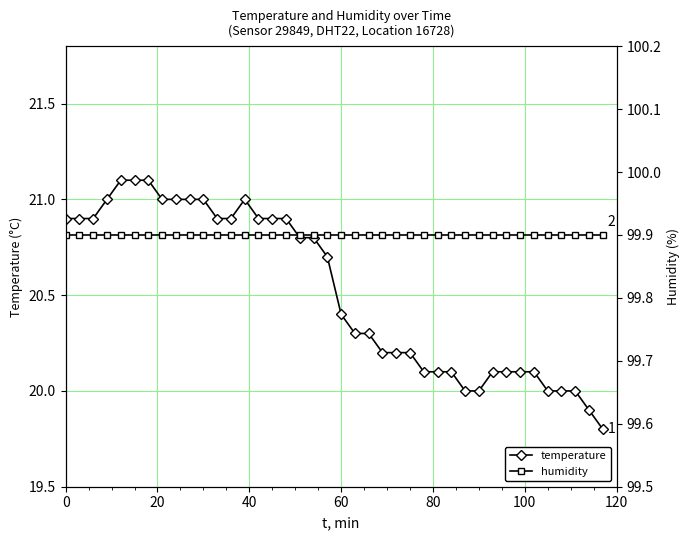

True or false: temperature has more than 0 interior local peaks.

True